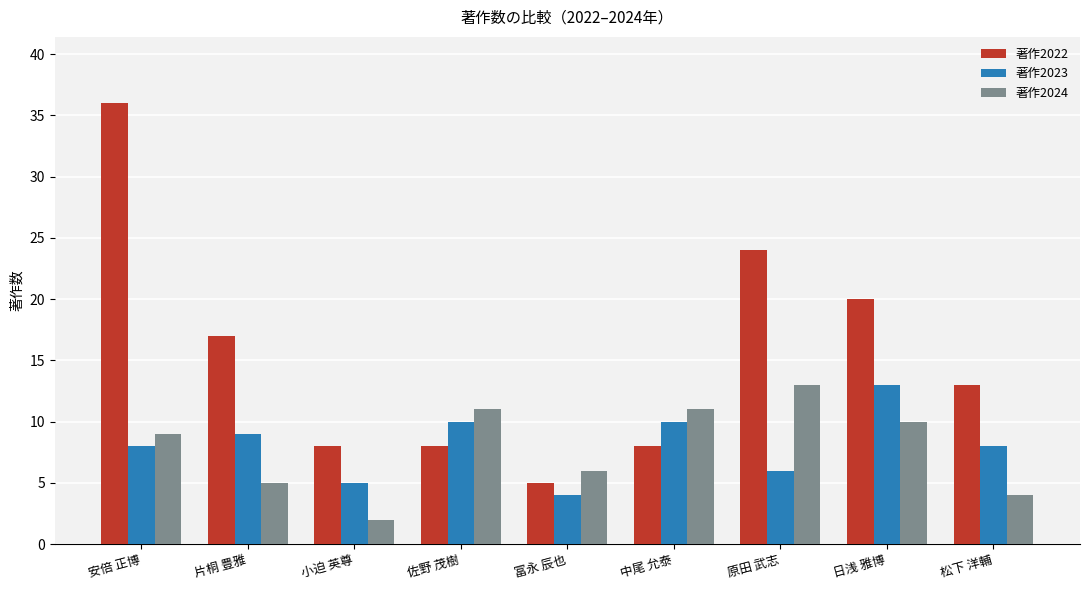

What is the label of the 2nd bar from the right?

日浅 雅博